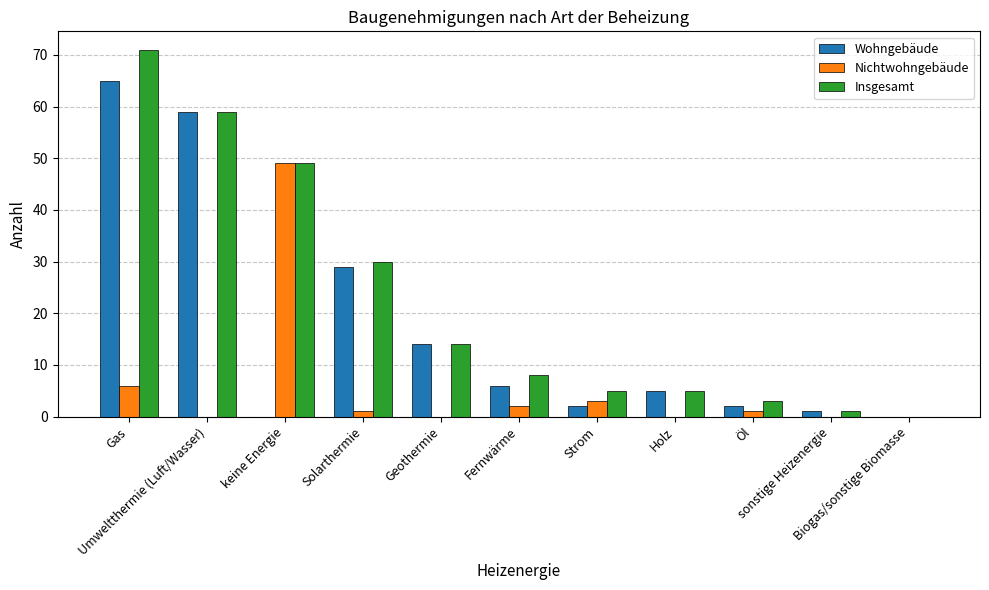

Reading left to right, list all the values displayed in this chart.

Wohngebäude: 65	59	0	29	14	6	2	5	2	1	0
Nichtwohngebäude: 6	0	49	1	0	2	3	0	1	0	0
Insgesamt: 71	59	49	30	14	8	5	5	3	1	0